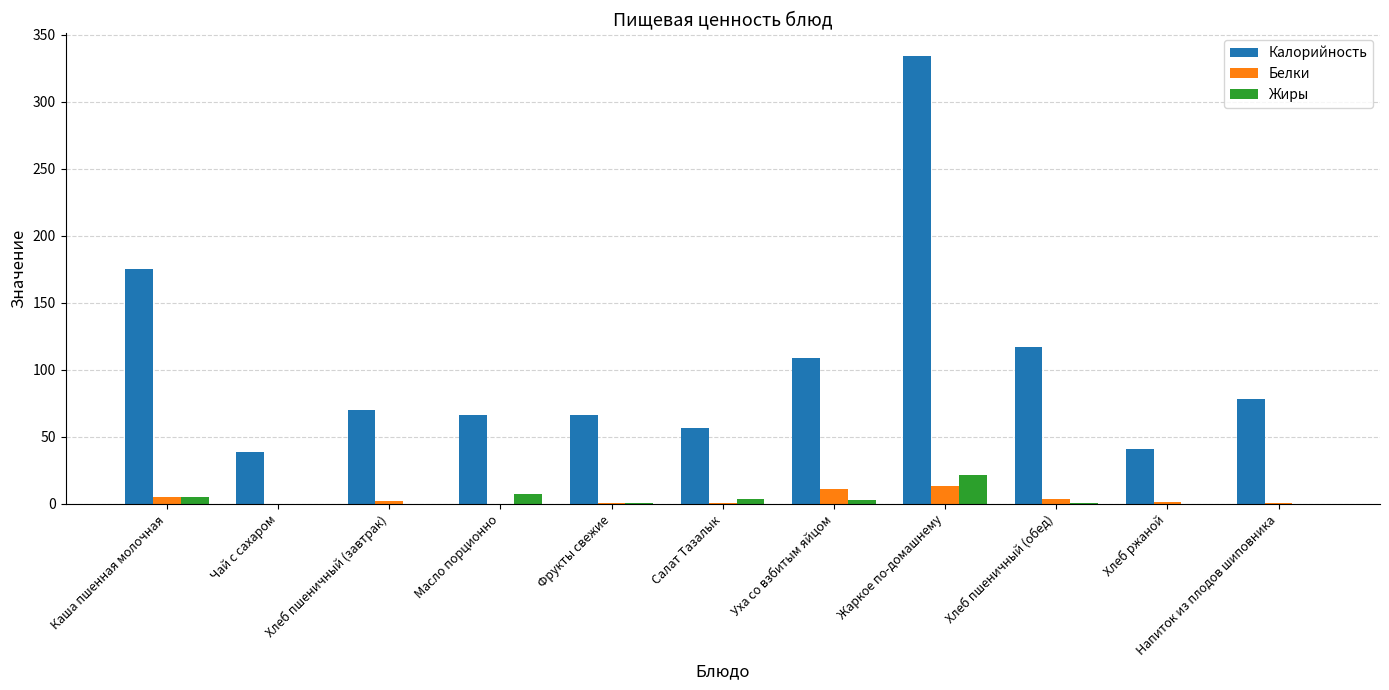

What is the total value across all series at Салат Тазалык?

60.6